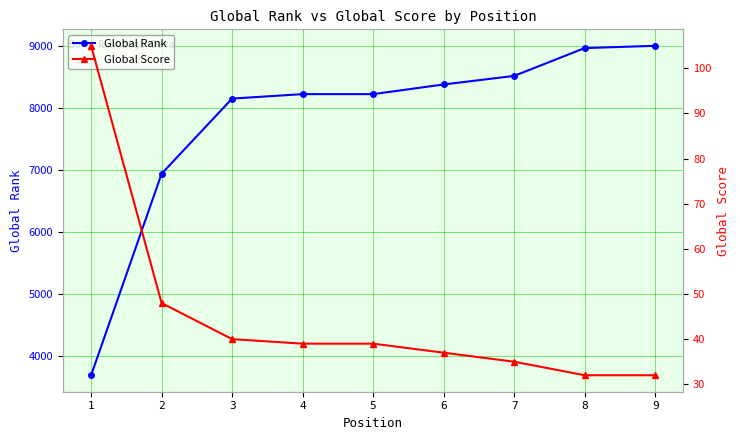

What is the total value across all series at 9?

9040